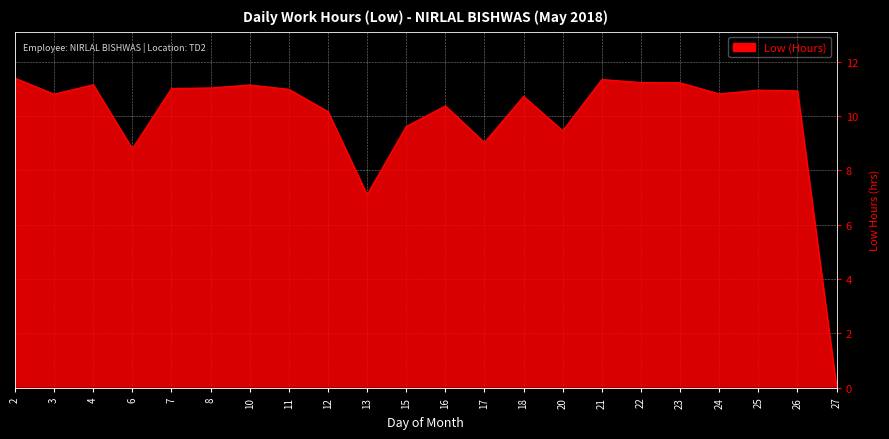

How many lines are shown in the chart?

1